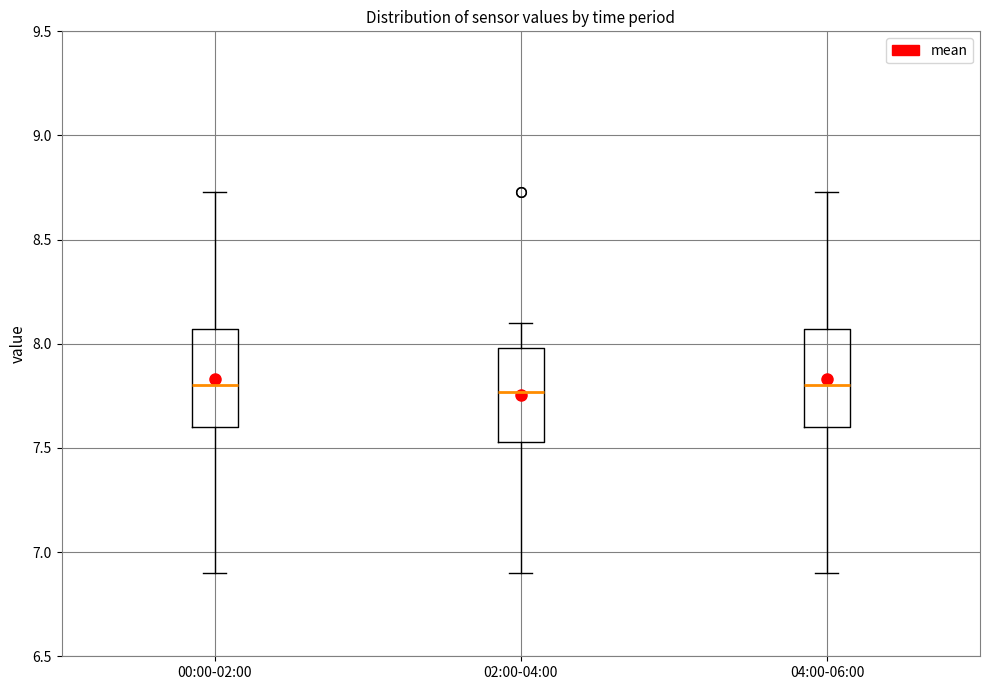

Reading left to right, transcribe this box plot: for each box, give where its median line is, the range the box spans, and where its two whiskers end, as read against the y-axis. The values are not printed on the chart, so give them approximately, as read against the axis.

00:00-02:00: median 7.80, box 7.60 to 8.05, whiskers 6.90 to 8.75
02:00-04:00: median 7.75, box 7.55 to 8.00, whiskers 6.90 to 8.10
04:00-06:00: median 7.80, box 7.60 to 8.05, whiskers 6.90 to 8.75